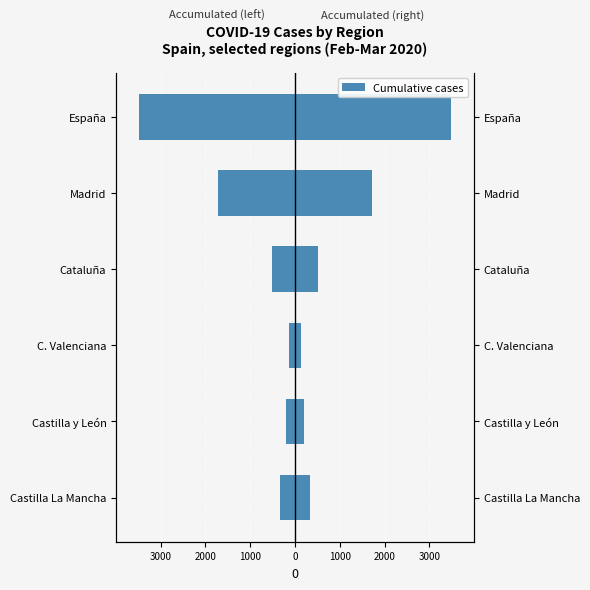

How many data points in Right (cumulative) are above 520?

2